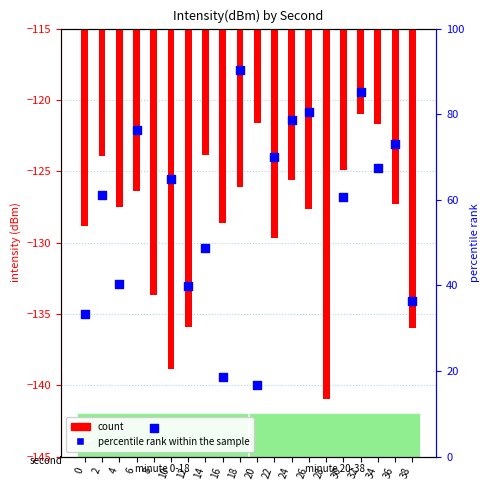

Is the value of count at 34 greater than the value of percentile rank within the sample at 24?

No